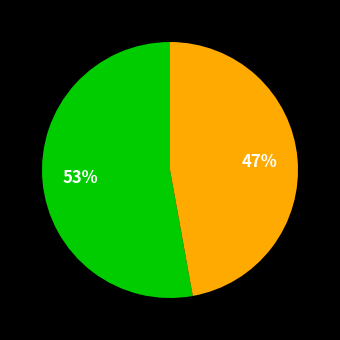

To the nearest percent, what is the average slice percentage?

50%